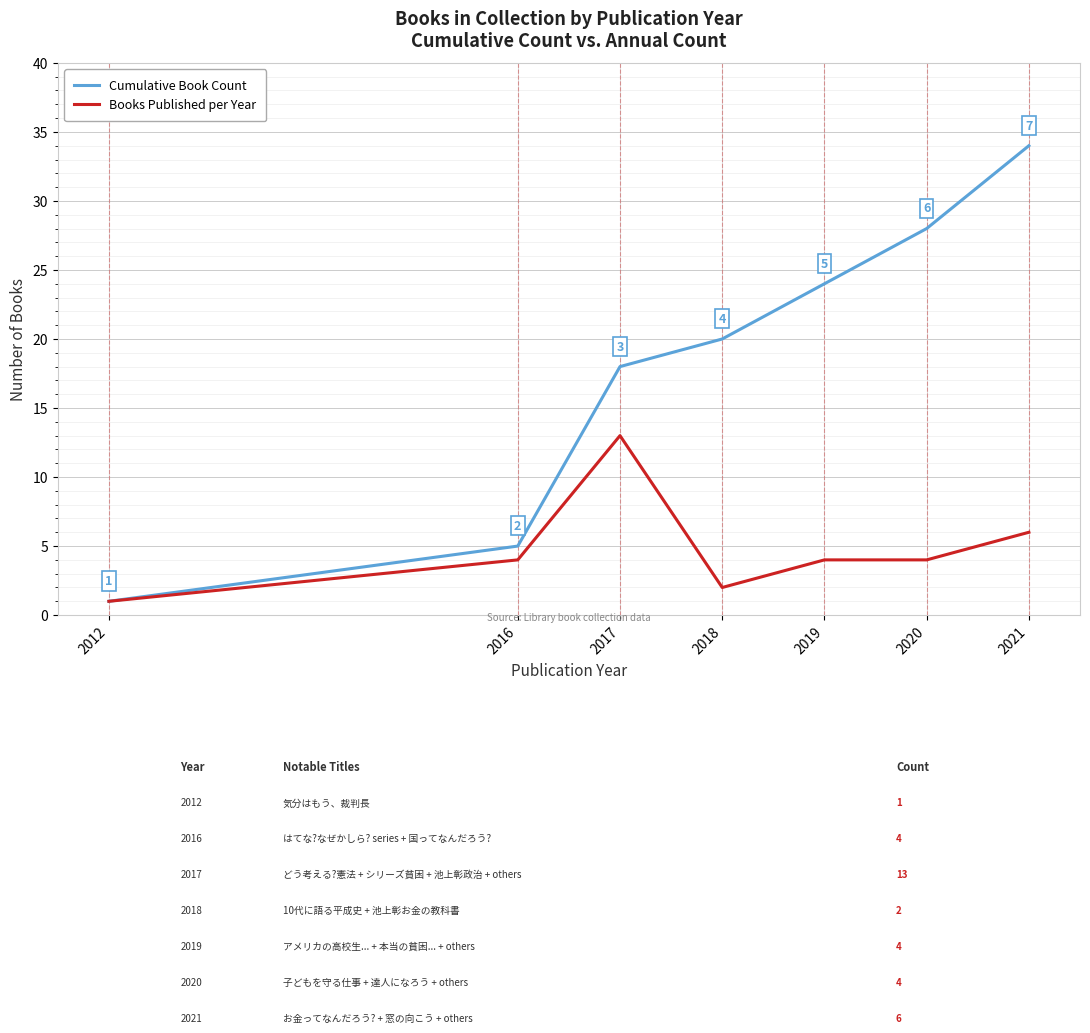

What is the approximate value of Books Published per Year at 2021, to the nearest 10?

10